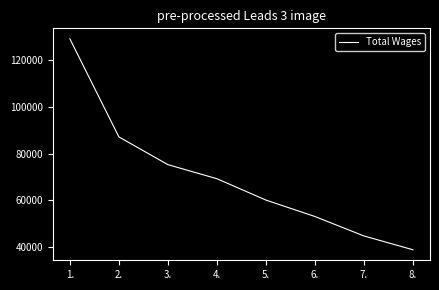

List the labels in order of value, smallest first.

8., 7., 6., 5., 4., 3., 2., 1.